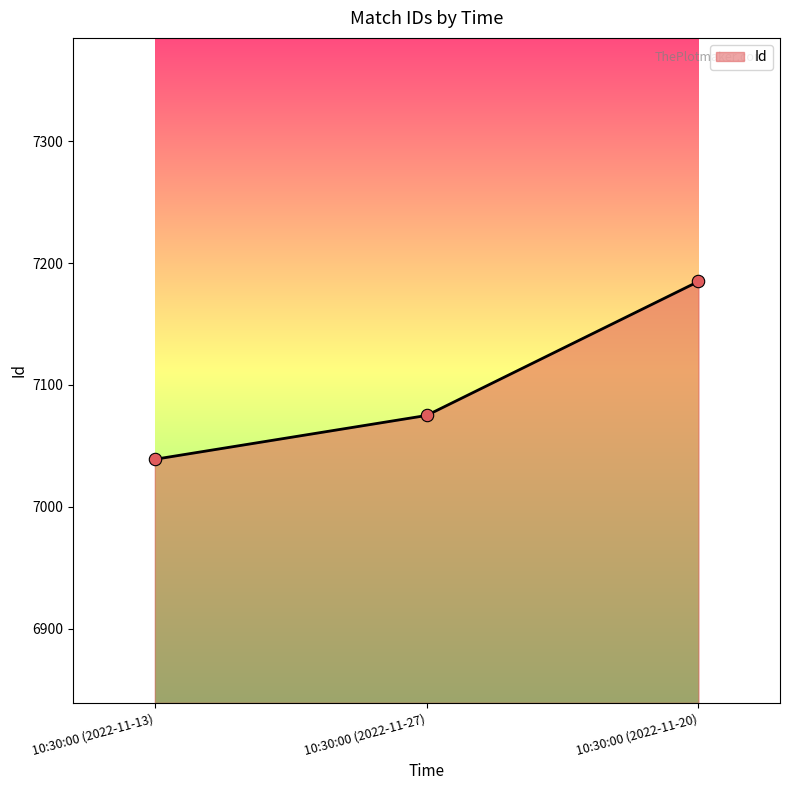

What is the ratio of the value at 10:30:00 (2022-11-13) to the value at 10:30:00 (2022-11-27)?

1.0